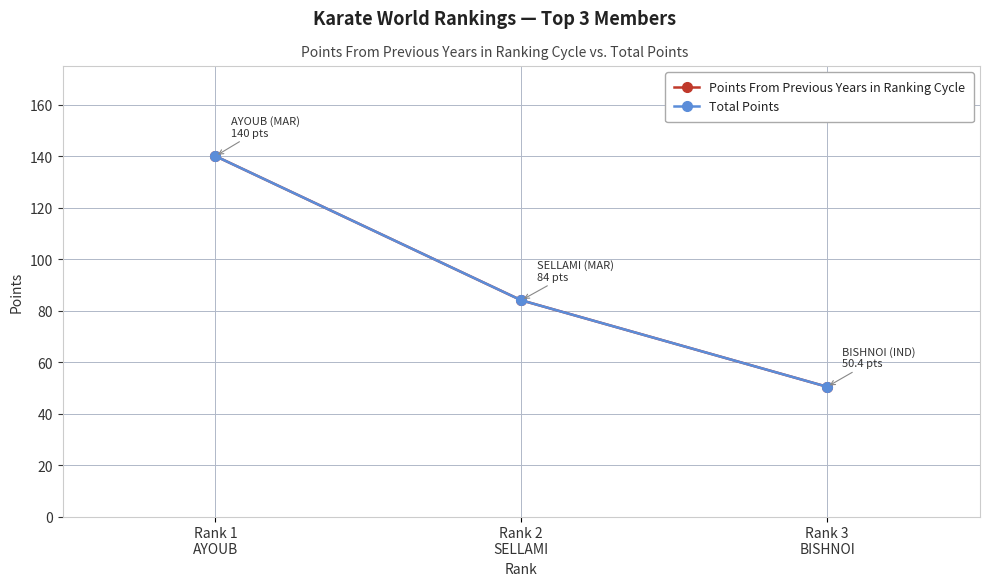

List the labels in order of Points From Previous Years in Ranking Cycle value, largest first.

Rank 1
AYOUB, Rank 2
SELLAMI, Rank 3
BISHNOI